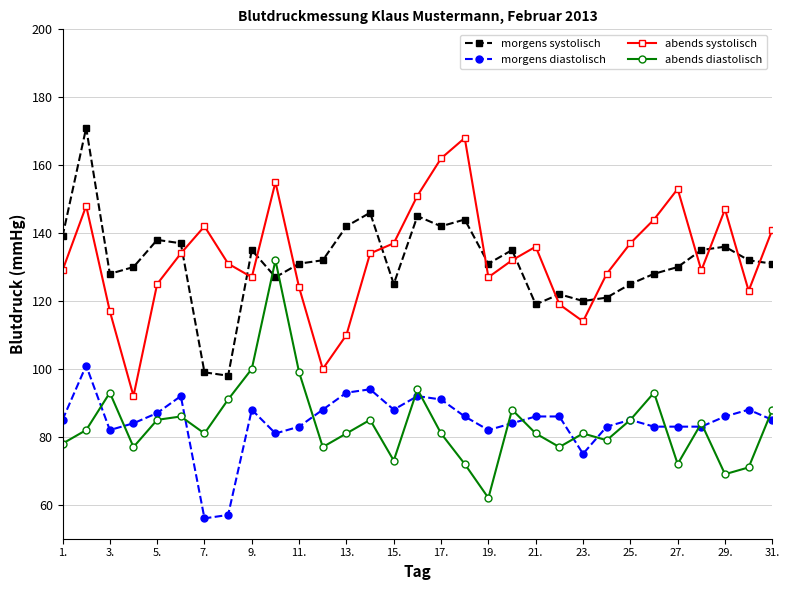

What is the value of the morgens diastolisch point at the 21st from the left?

86